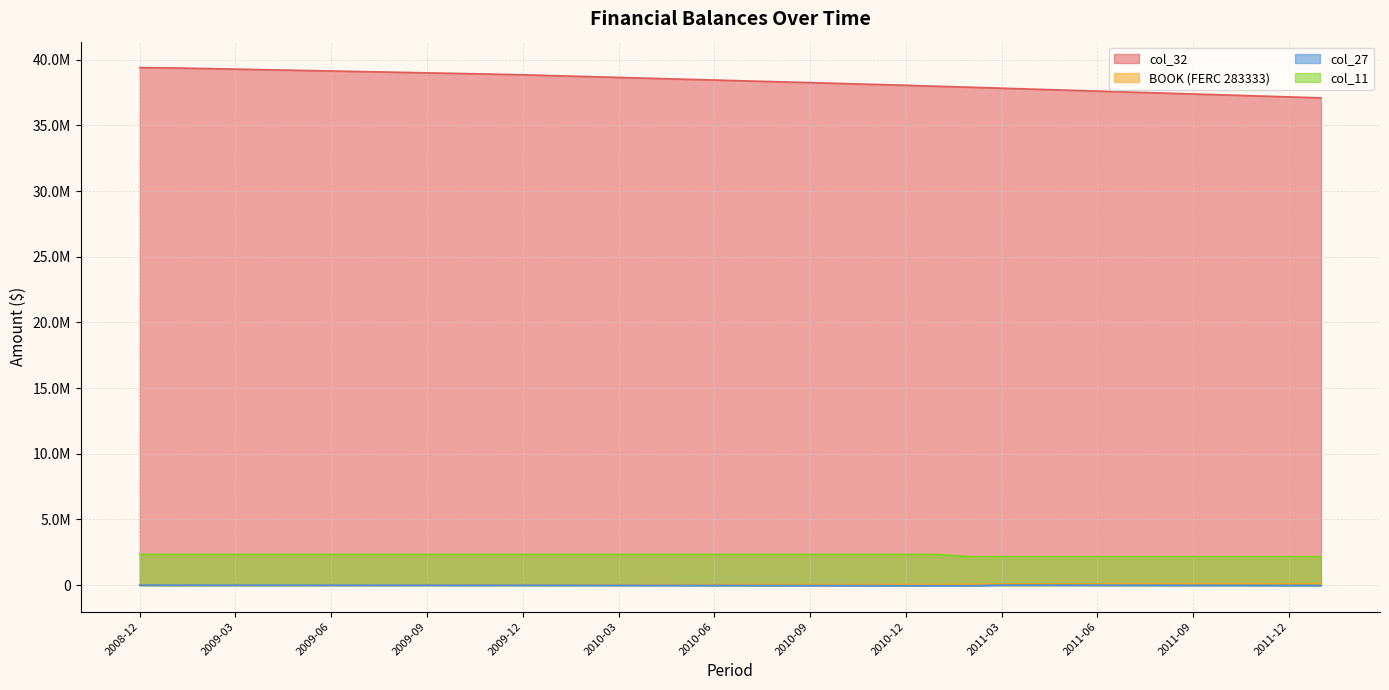

True or false: col_32 has more than 0 interior local peaks.

False